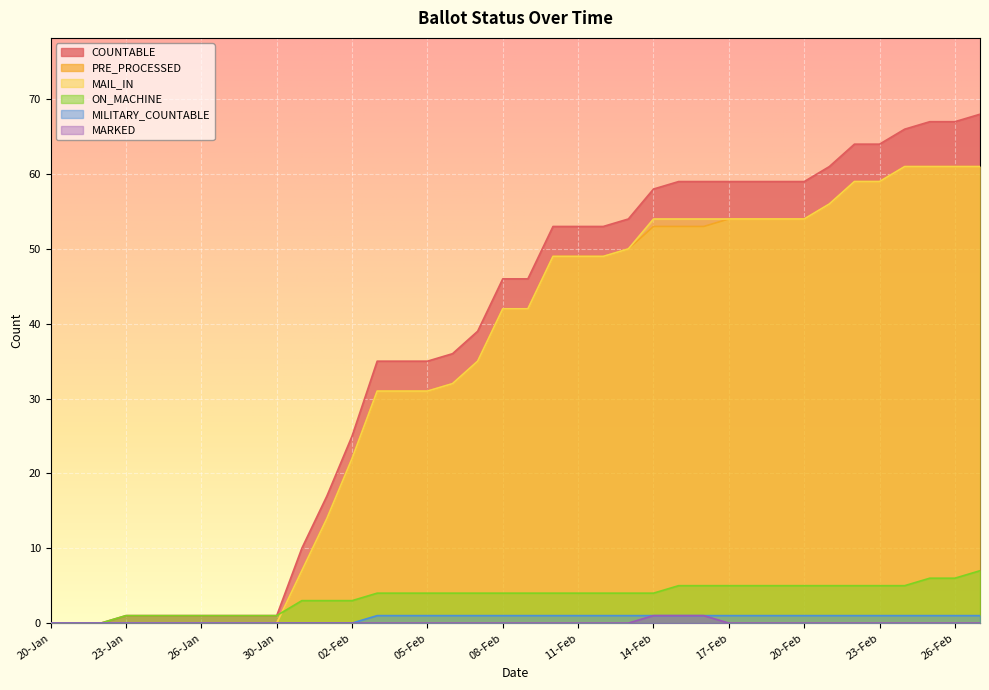

True or false: MARKED and COUNTABLE intersect in this chart.

False